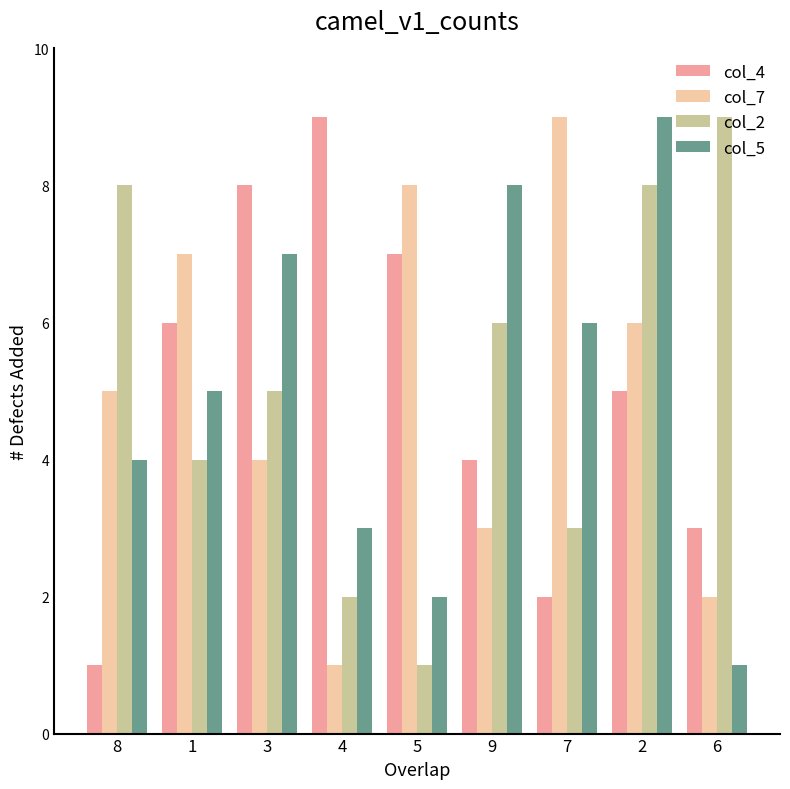

Count the number of categories in the chart.

9